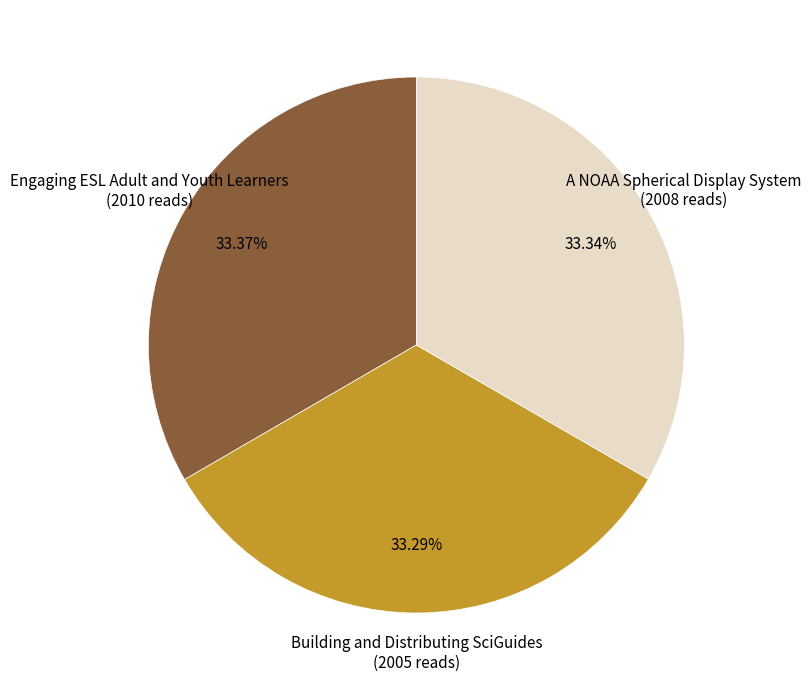

Is it true that Building and Distributing SciGuides is 33% of the pie?

True